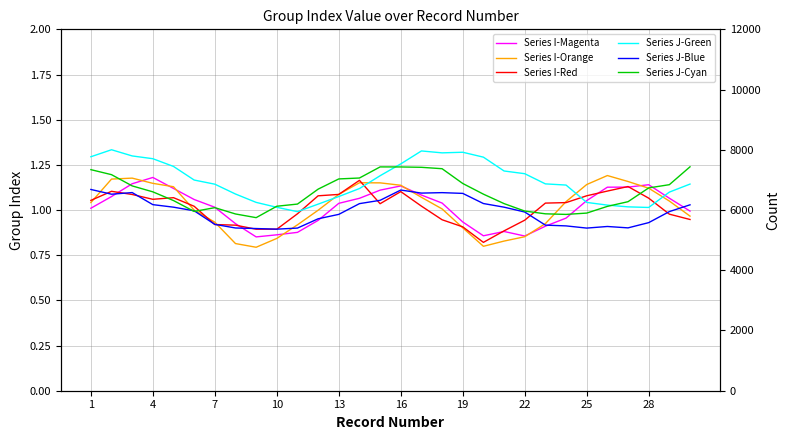

True or false: Series J-Blue and Series J-Green cross at least once.

False